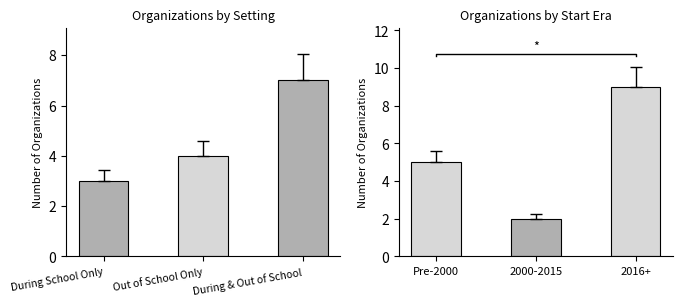

At which category is the sum across all series the highest?

During & Out of School